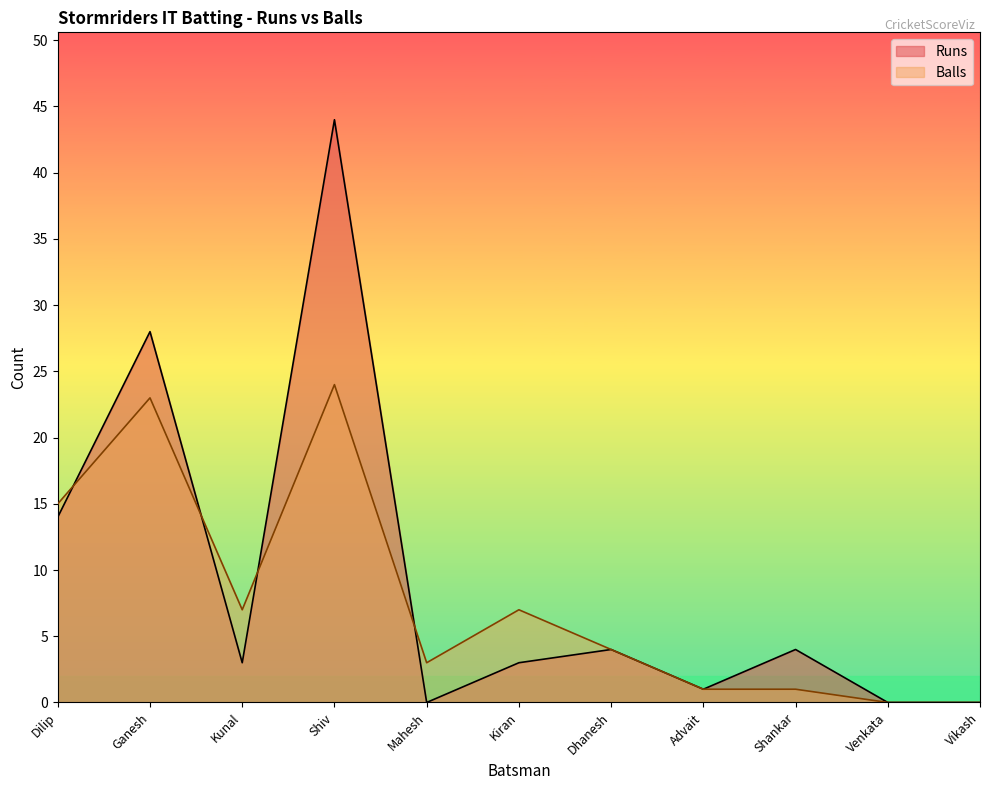

Which series changed the most between Shiv and Vikash?

Runs